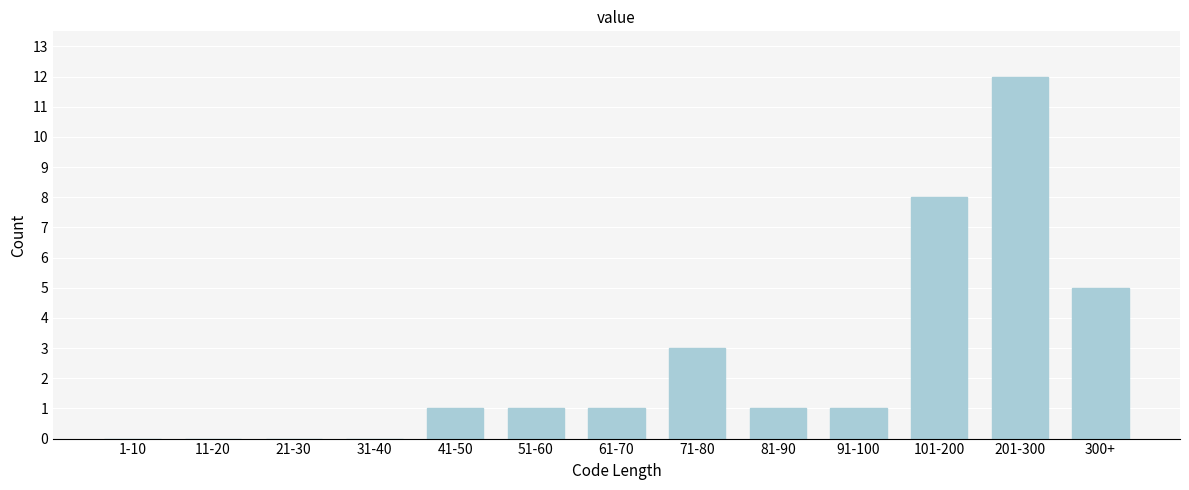

Which label corresponds to the largest value in the chart?

201-300